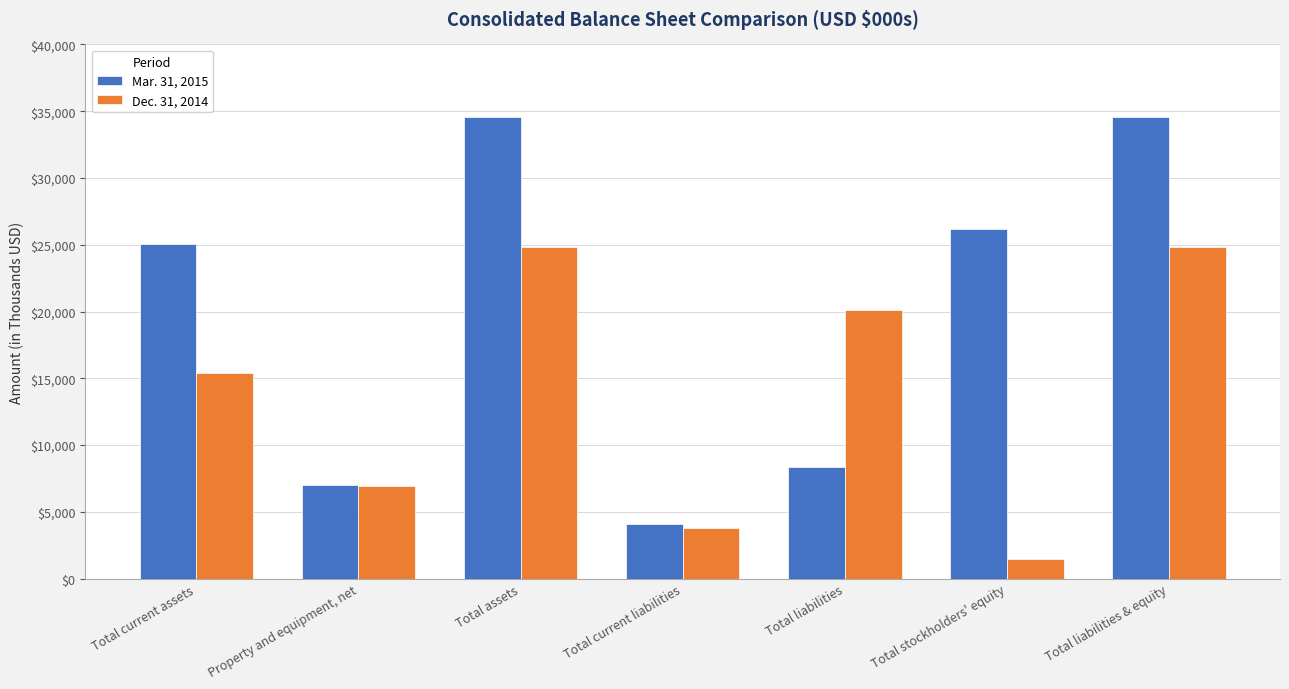

At how many categories does at least one series exceed 21508?

4